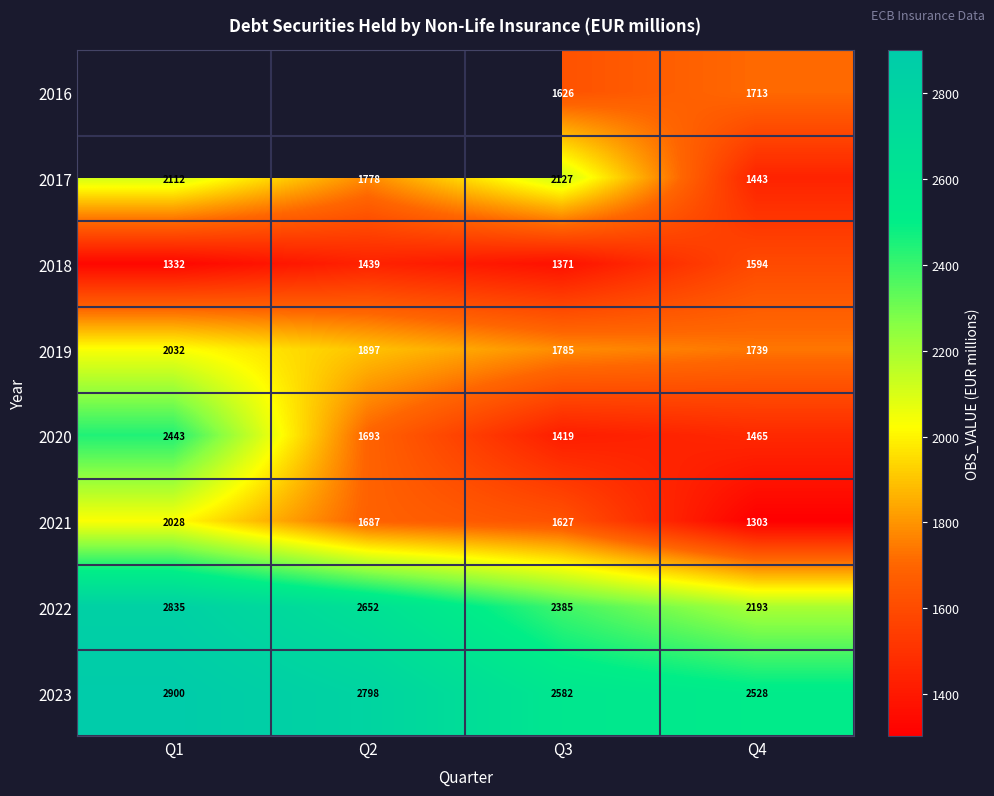

How many values in the 2023 series are below 2798?

2